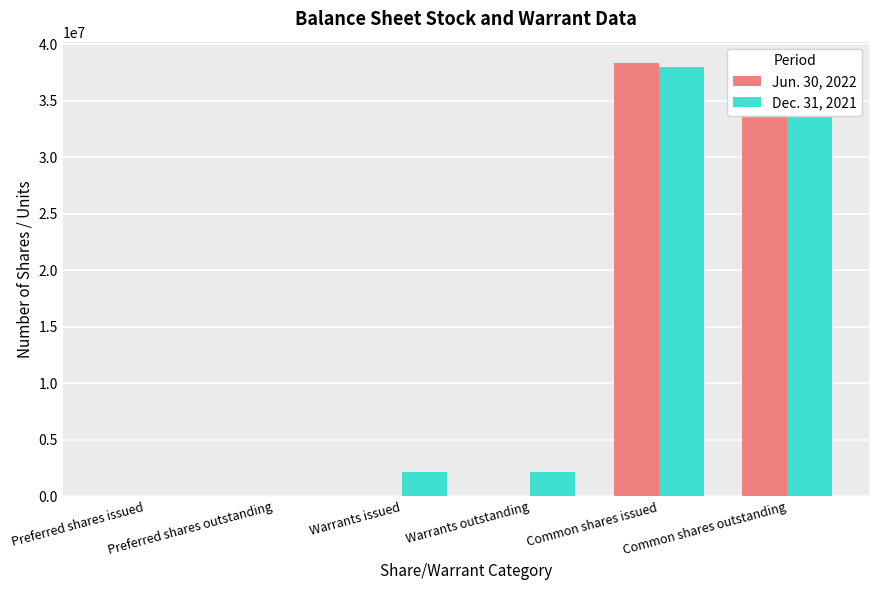

Is the value of Jun. 30, 2022 at Warrants issued greater than the value of Dec. 31, 2021 at Warrants issued?

No